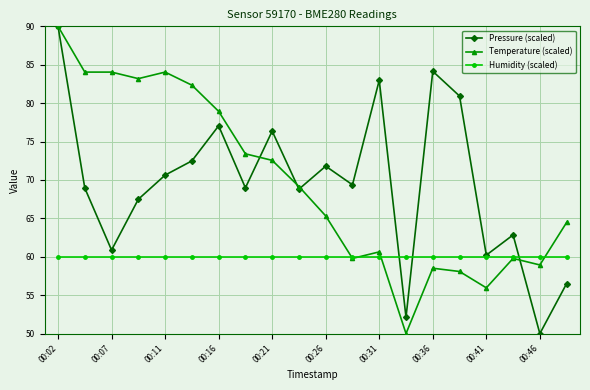

True or false: Temperature (scaled) has more than 1 points higher than both neighbors.

True